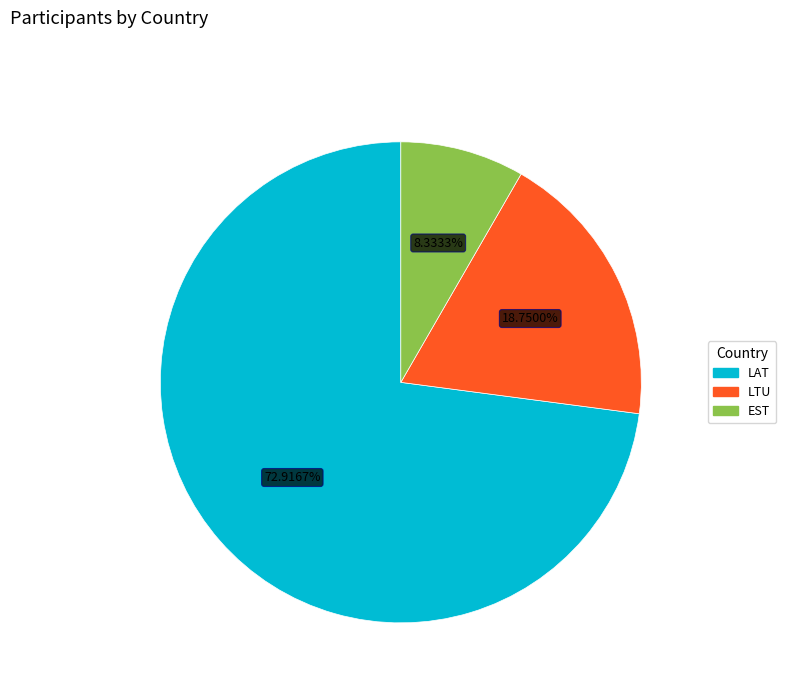

To the nearest percent, what is the combined percentage of LAT and EST?

81%